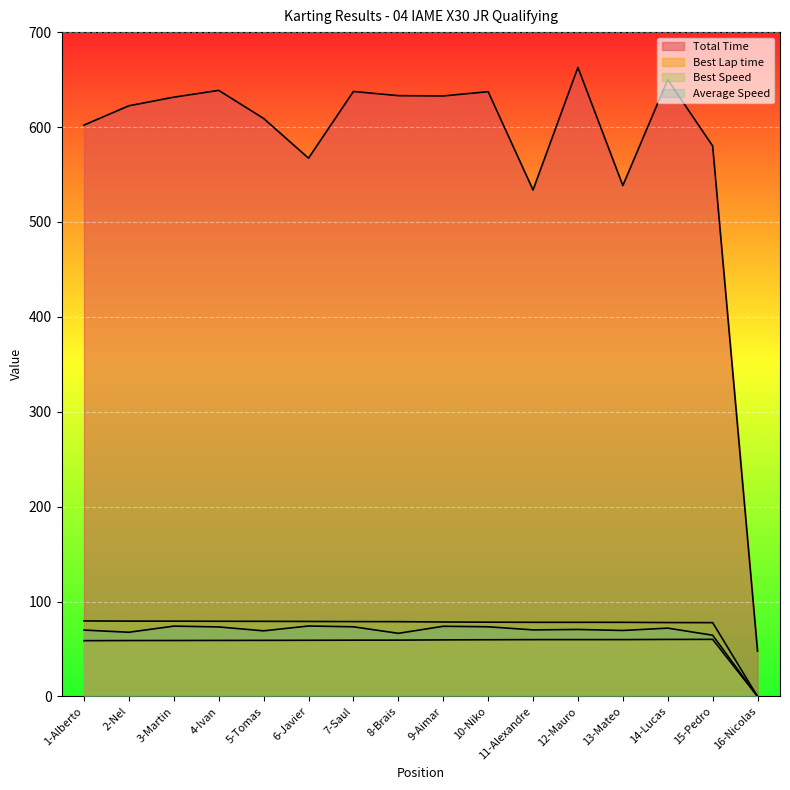

Between 2-Nel and 14-Lucas, which series saw the biggest shift?

Total Time